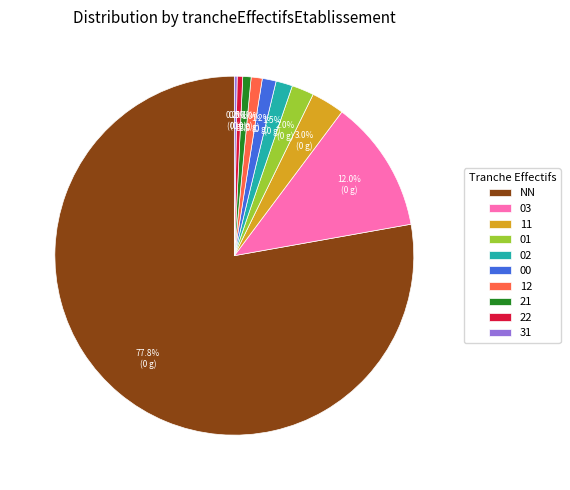

Does 11 account for over 50% of the chart?

No